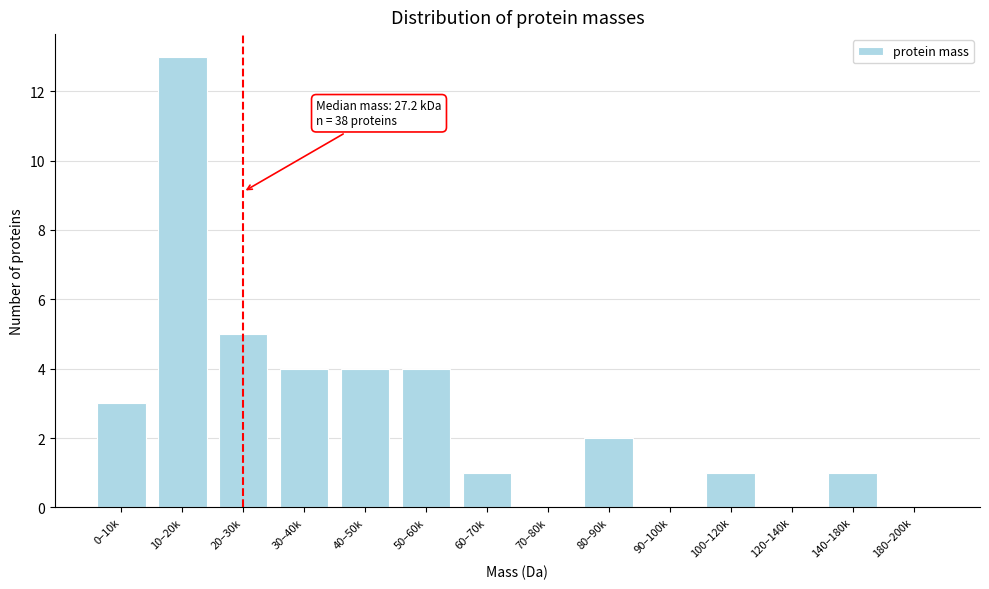

Reading right to left, extract all data points from this chart.

180–200k=0	140–180k=1	120–140k=0	100–120k=1	90–100k=0	80–90k=2	70–80k=0	60–70k=1	50–60k=4	40–50k=4	30–40k=4	20–30k=5	10–20k=13	0–10k=3